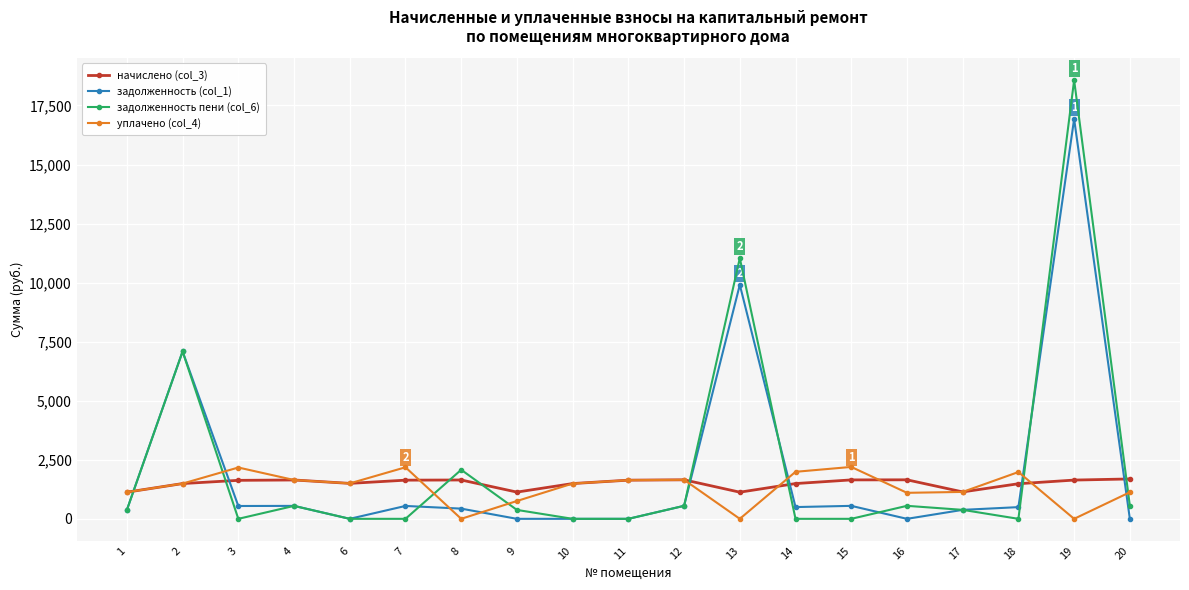

True or false: задолженность (col_1) has more than 1 points higher than both neighbors.

True